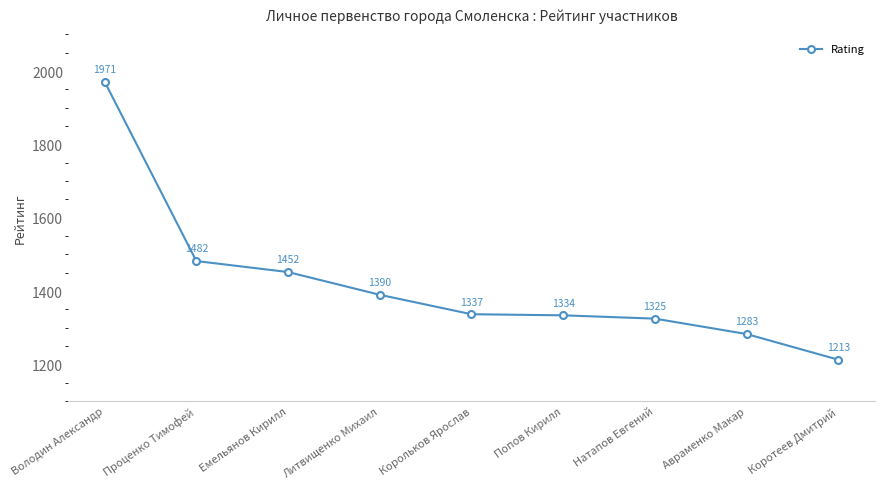

How many lines are shown in the chart?

1